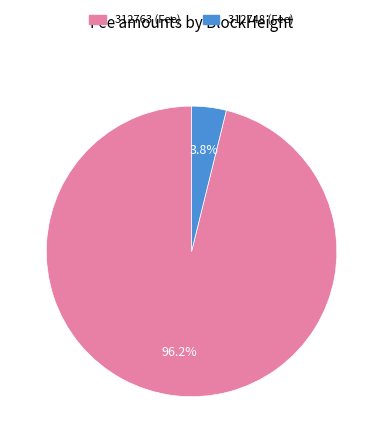

To the nearest percent, what is the difference between the 312748 and 312763 slice percentages?

92%